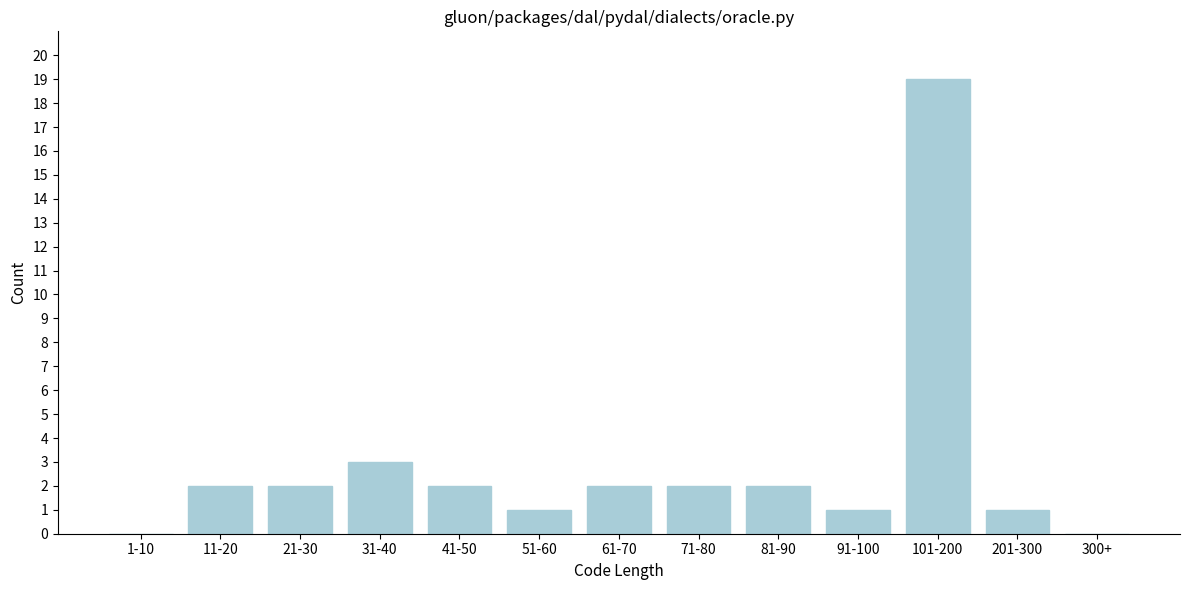

Reading left to right, extract all data points from this chart.

1-10=0	11-20=2	21-30=2	31-40=3	41-50=2	51-60=1	61-70=2	71-80=2	81-90=2	91-100=1	101-200=19	201-300=1	300+=0